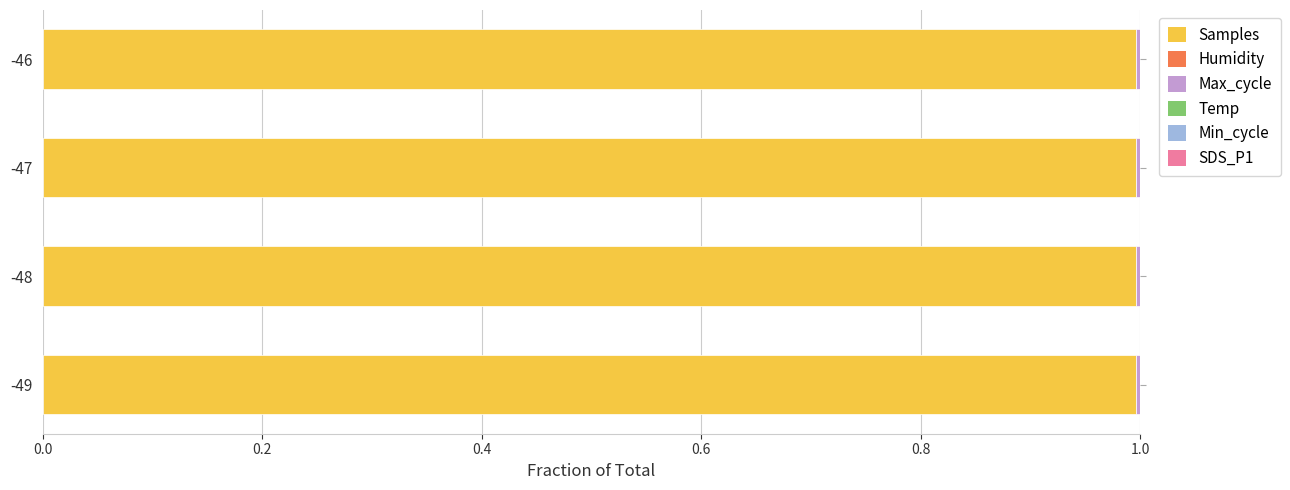

What is the highest value of the Samples series?

1.0